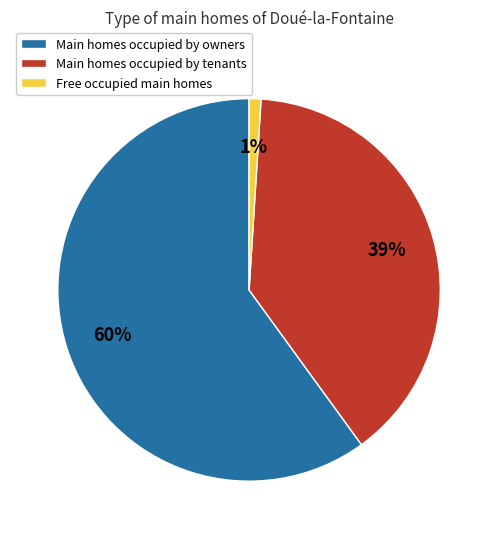

Is there any slice that represents more than half of the pie?

Yes